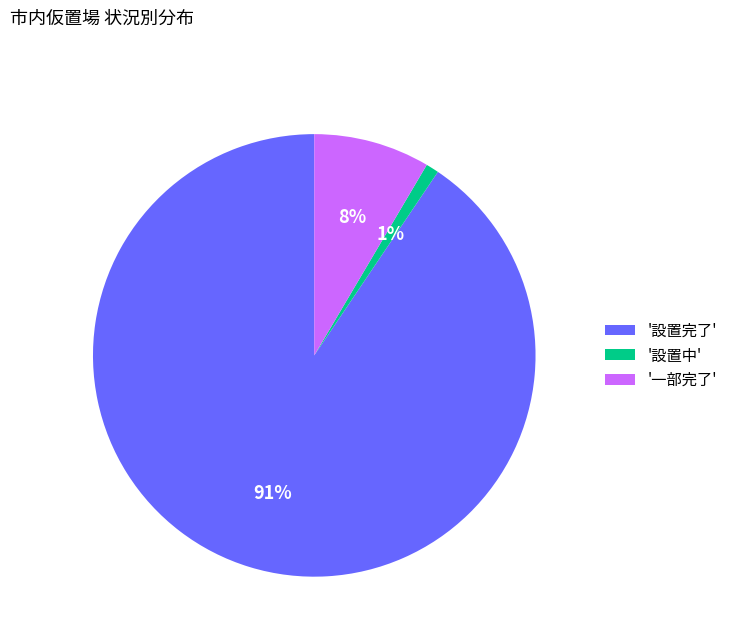

Does '設置完了' account for over 50% of the chart?

Yes